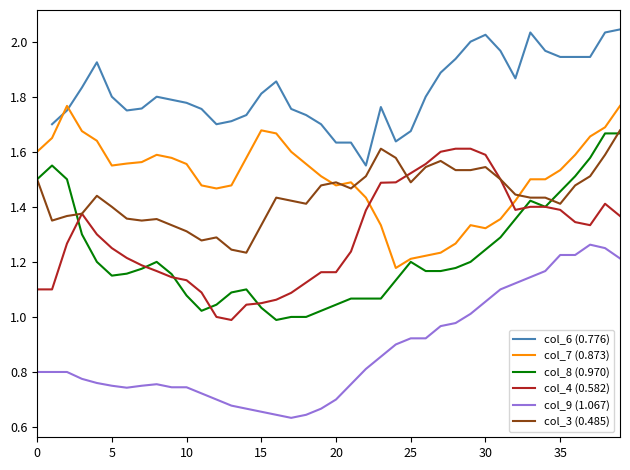

Count the number of data series in this chart.

6